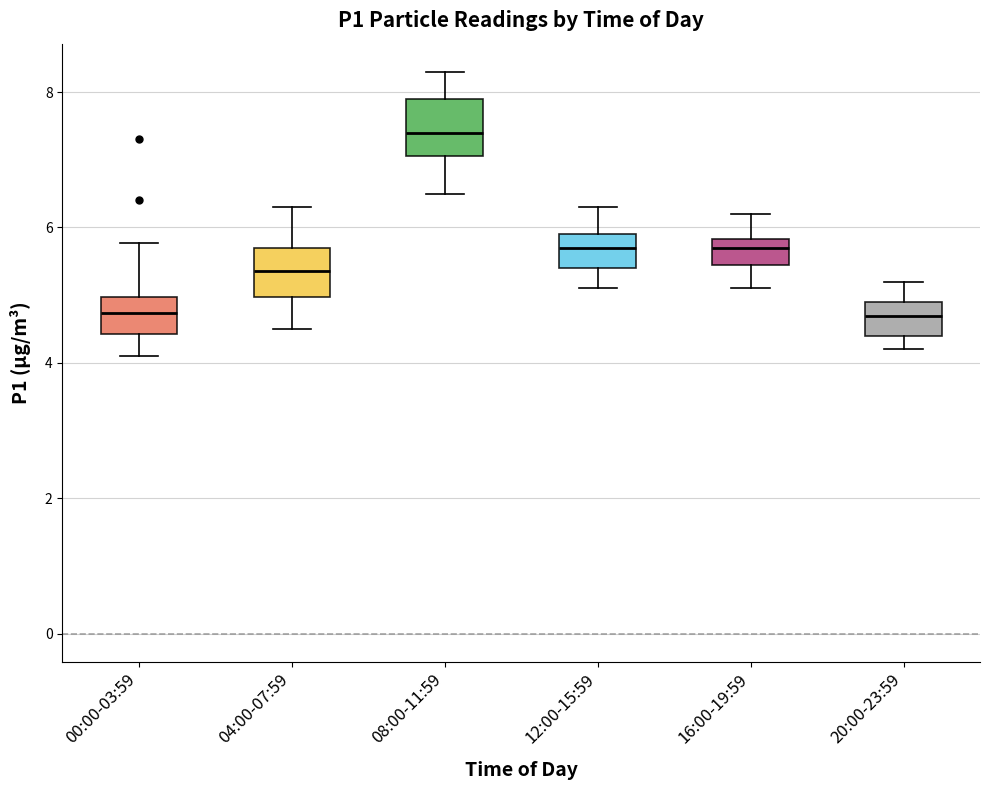

Reading left to right, transcribe this box plot: for each box, give where its median line is, the range the box spans, and where its two whiskers end, as read against the y-axis. The values are not printed on the chart, so give them approximately, as read against the axis.

00:00-03:59: median 4.8, box 4.4 to 5.0, whiskers 4.2 to 5.8
04:00-07:59: median 5.4, box 5.0 to 5.8, whiskers 4.6 to 6.4
08:00-11:59: median 7.4, box 7.0 to 8.0, whiskers 6.6 to 8.4
12:00-15:59: median 5.8, box 5.4 to 6.0, whiskers 5.2 to 6.4
16:00-19:59: median 5.8 (just below the box's upper edge), box 5.4 to 5.8, whiskers 5.2 to 6.2
20:00-23:59: median 4.8, box 4.4 to 5.0, whiskers 4.2 to 5.2